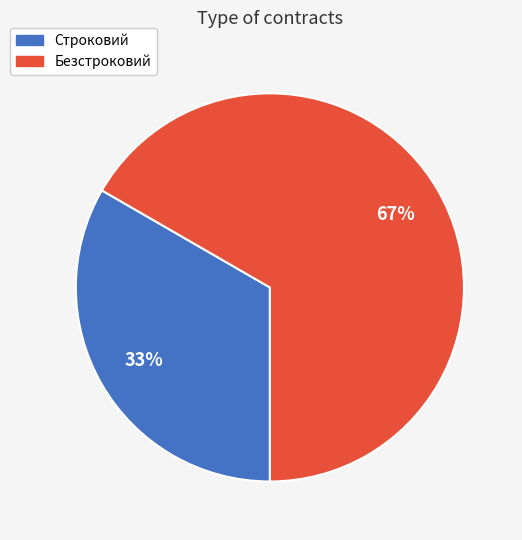

Approximately how many times larger is the value at Строковий compared to Безстроковий?

0.5